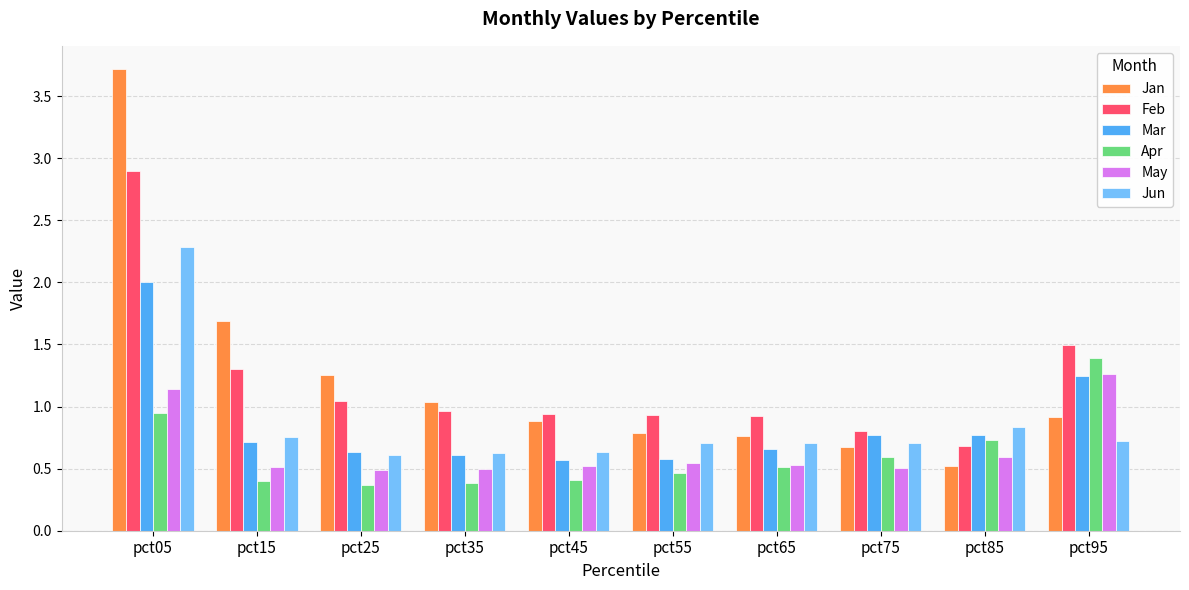

Is the value of Mar at pct95 greater than the value of Jan at pct95?

Yes